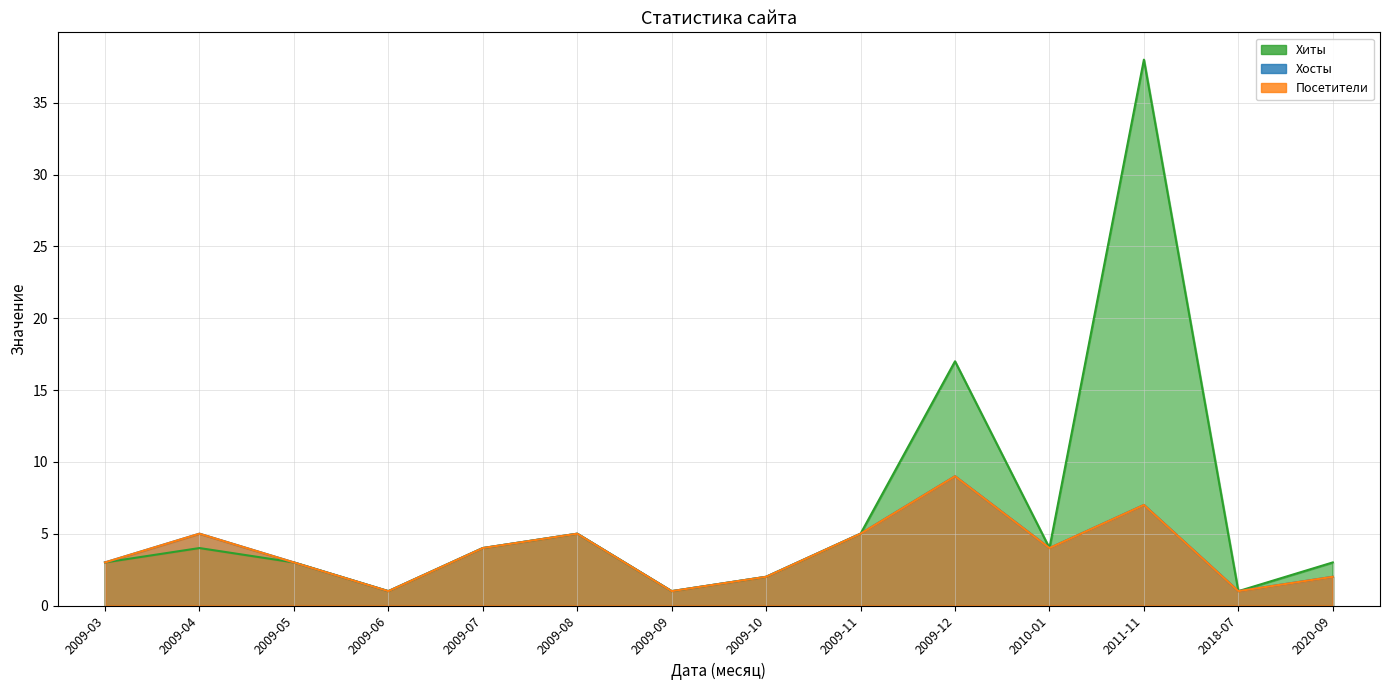

Where is the first local maximum for Хосты?

2009-04